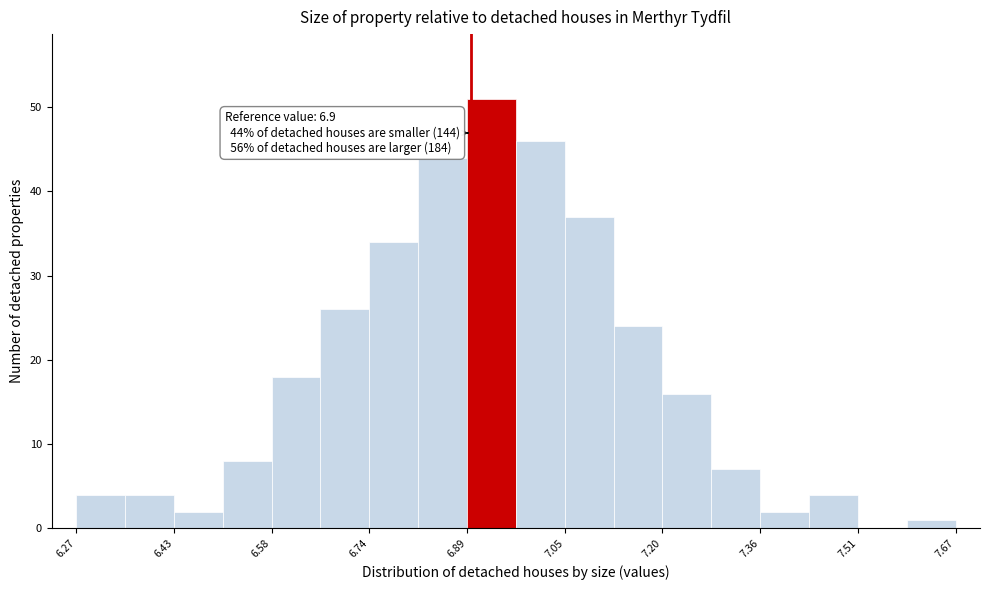

Read against the x-axis, roughly where is the centre of the tallest bar?

6.94